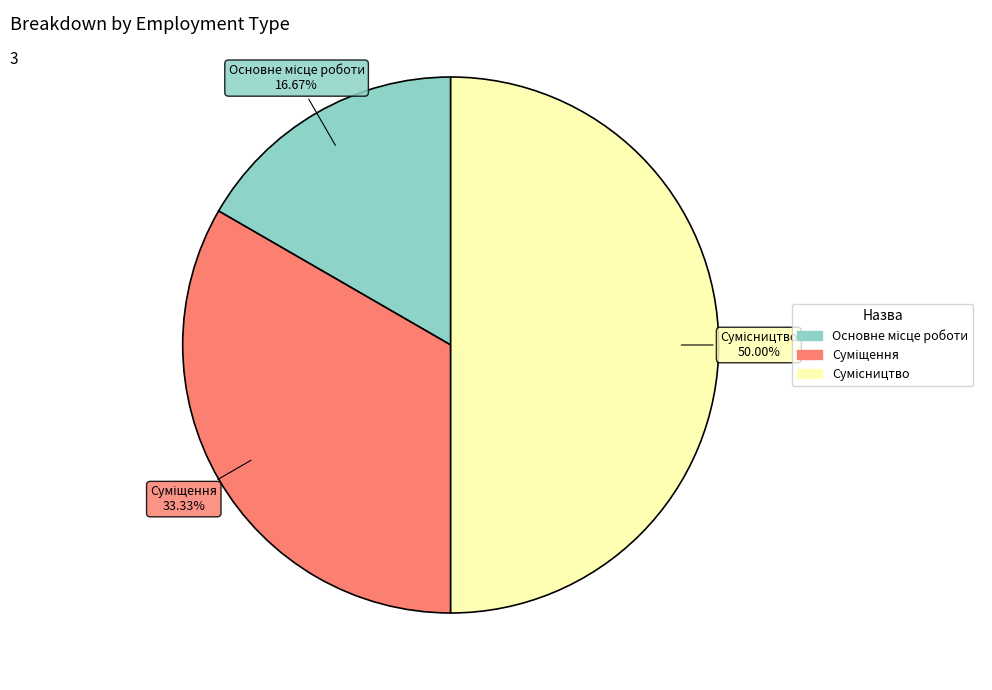

The Суміщення slice represents 33% of the pie. True or false?

True